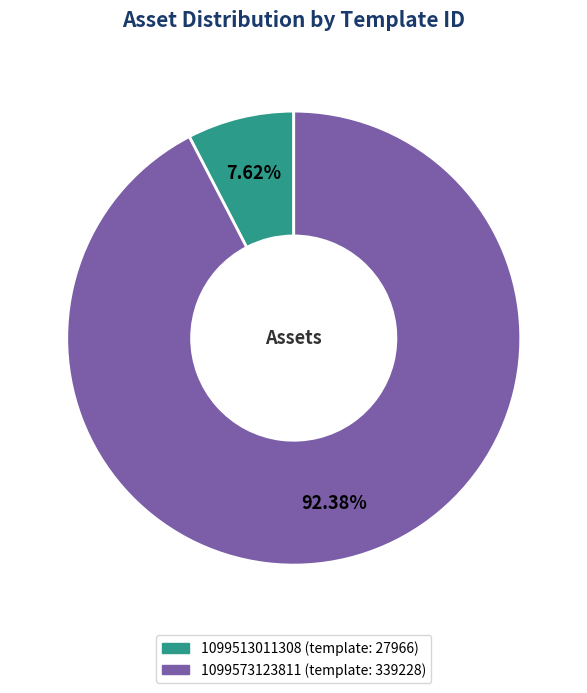

Is there a majority slice in this chart?

Yes